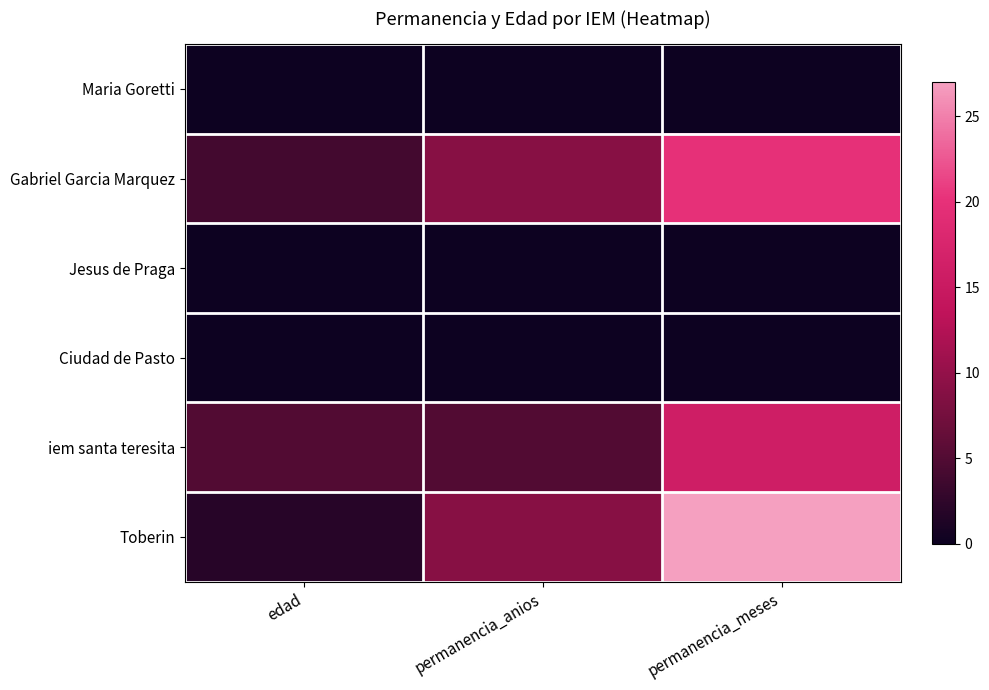

At which category does the chart reach its minimum across all series?

edad